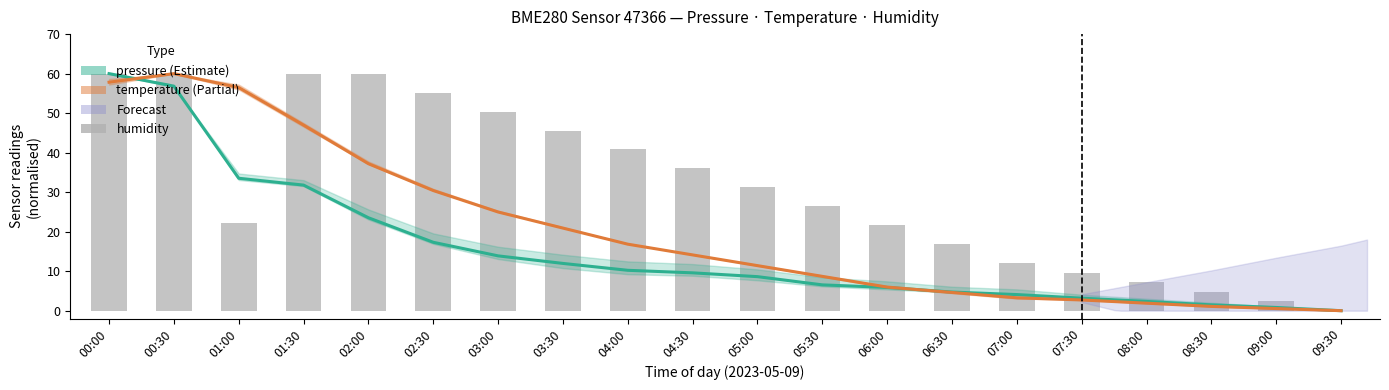

Where does the humidity series first go above 31?

00:00